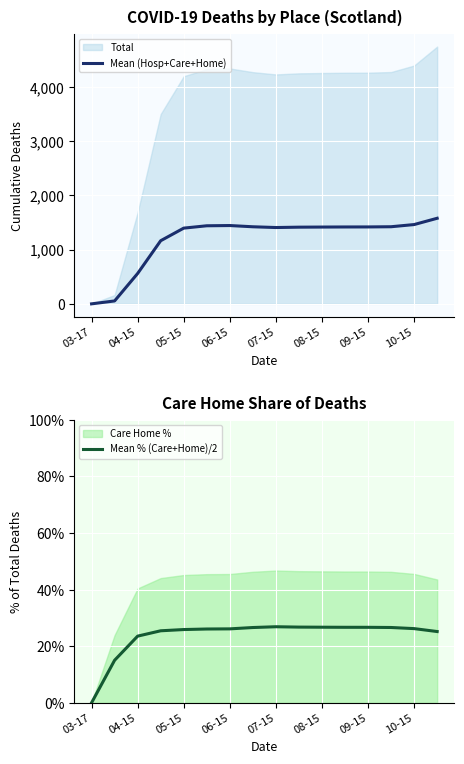

The value of Mean (Hosp+Care+Home) at 05-15 is 2096.3. True or false?

False